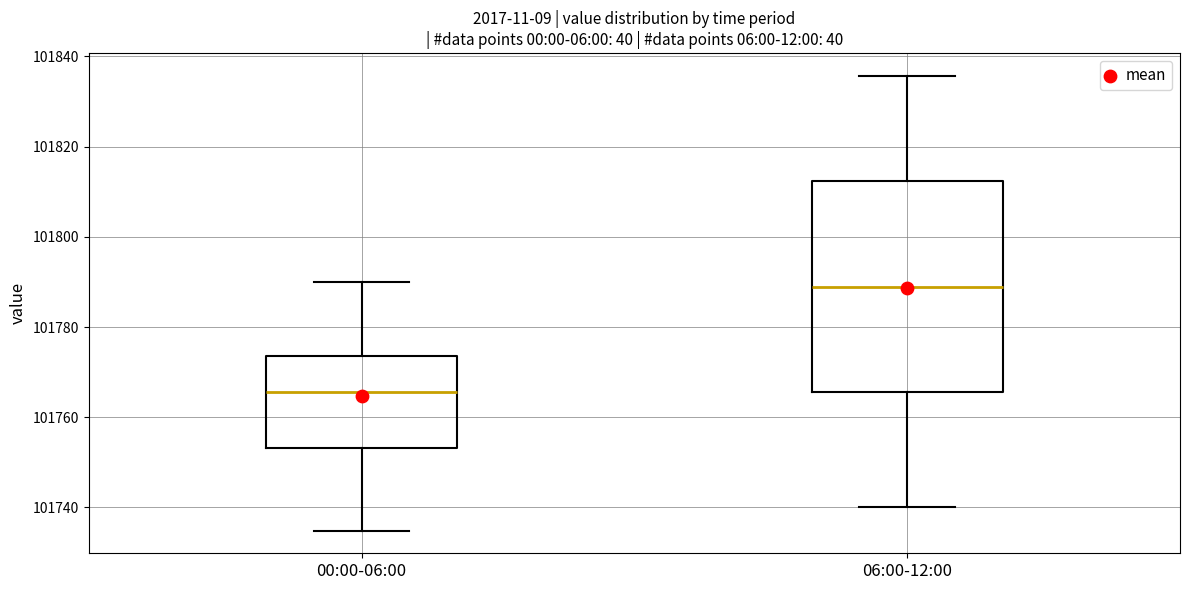

Reading left to right, read every box against the y-axis: the position of its median line, the range the box covers, and the ends of its whiskers. The values are not printed on the chart, so give them approximately, as read against the axis.

00:00-06:00: median 101766, box 101754 to 101774, whiskers 101734 to 101790
06:00-12:00: median 101788, box 101766 to 101812, whiskers 101740 to 101836